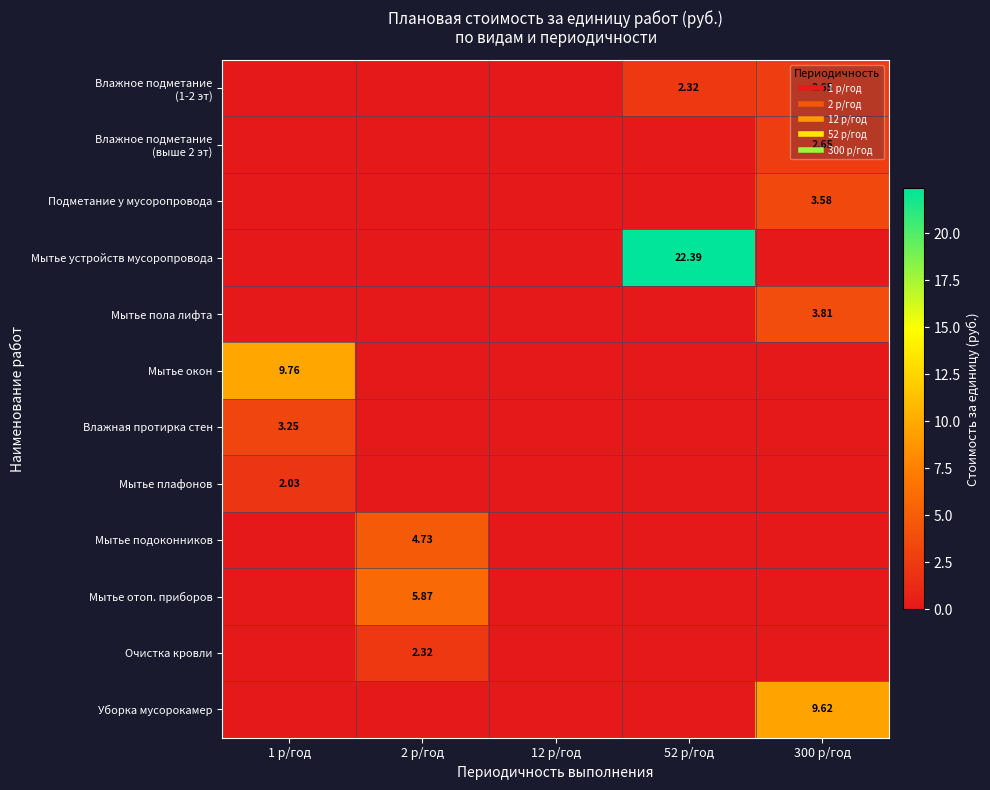

Is the value of Мытье отоп. приборов at 12 р/год greater than the value of Влажное подметание (1-2 эт) at 300 р/год?

No